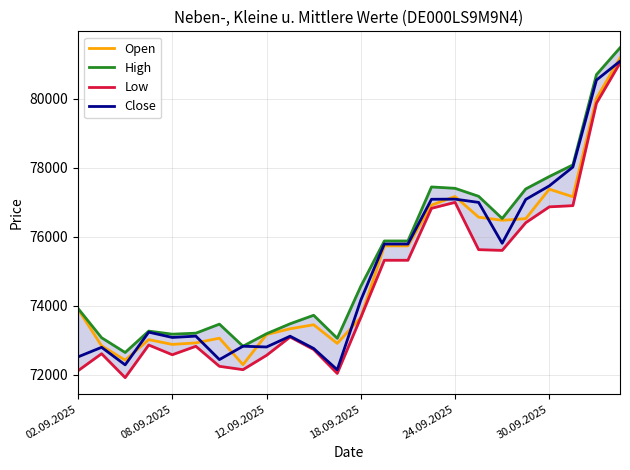

True or false: Open has a value of 127457 at 02.09.2025.

False